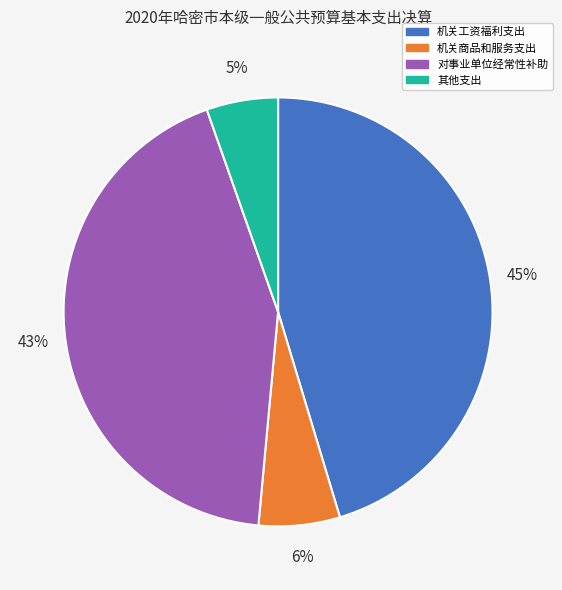

To the nearest percent, what is the average slice percentage?

25%